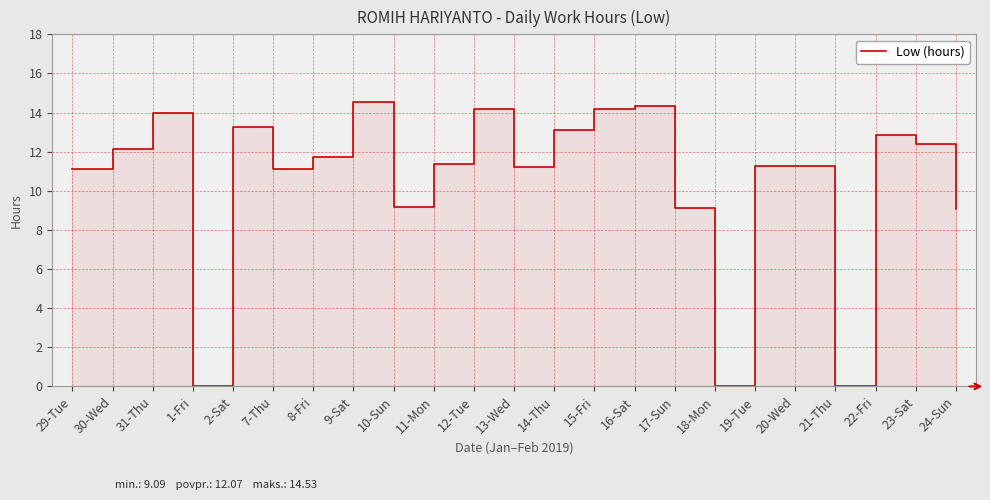

How many distinct data groups are displayed?

1